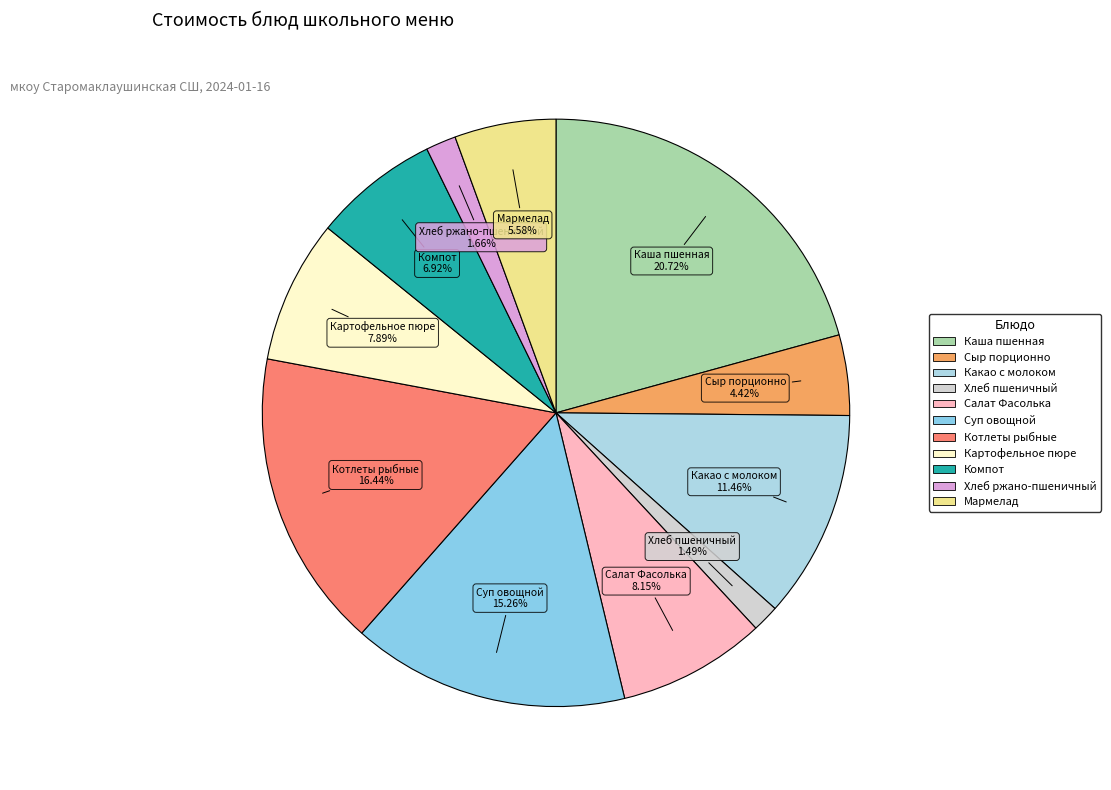

To the nearest percent, what portion does Хлеб ржано-пшеничный represent?

2%